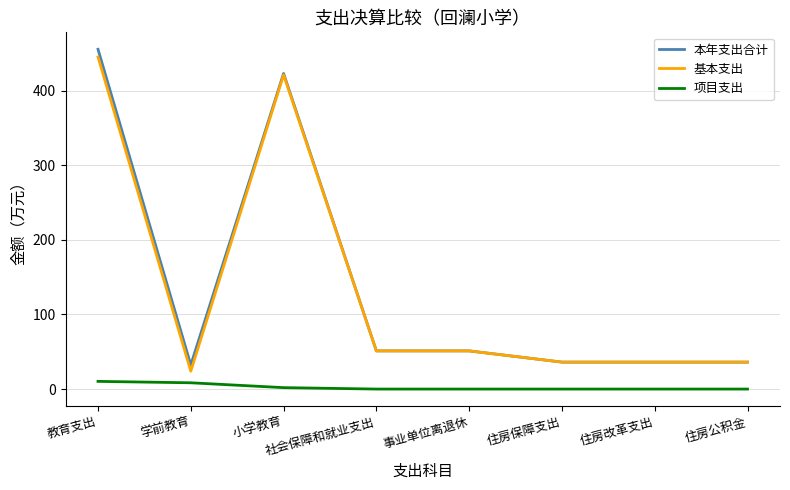

True or false: 项目支出 and 基本支出 cross at least once.

False